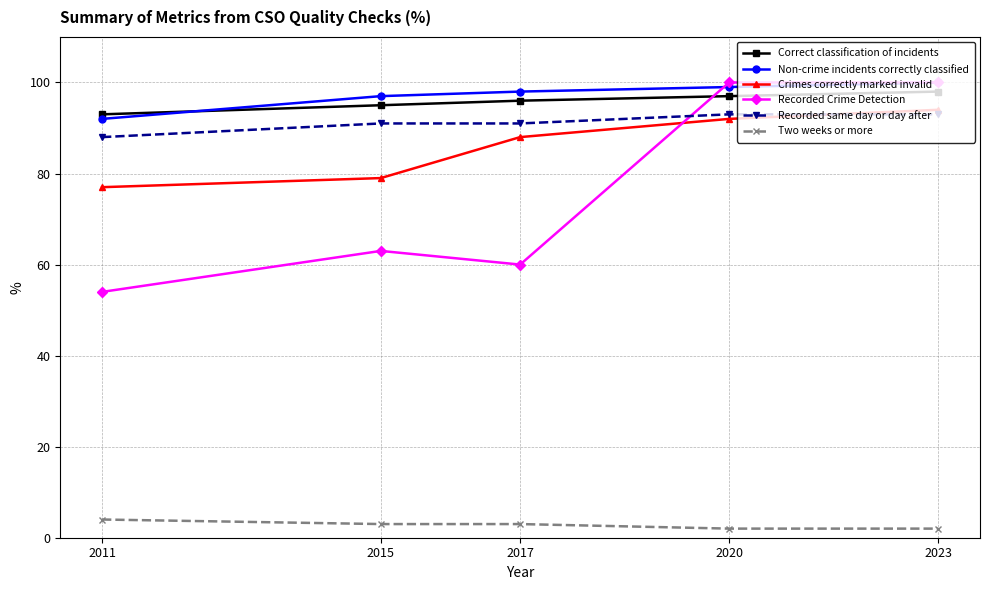

What value does the Non-crime incidents correctly classified series have at 2015?

97